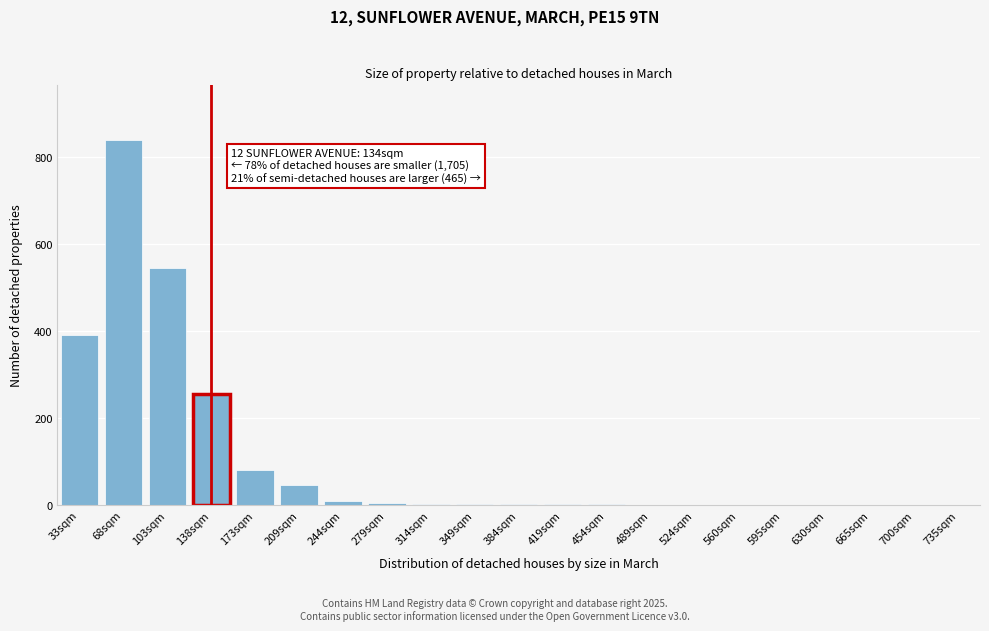

The value at 630sqm is 0. True or false?

True